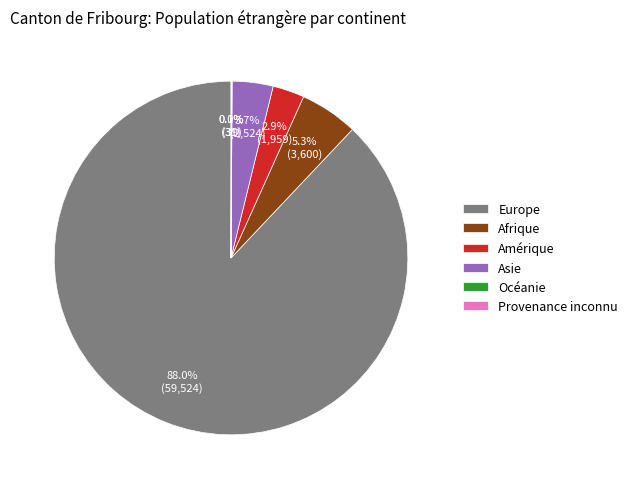

What is the largest slice in the pie chart?

Europe